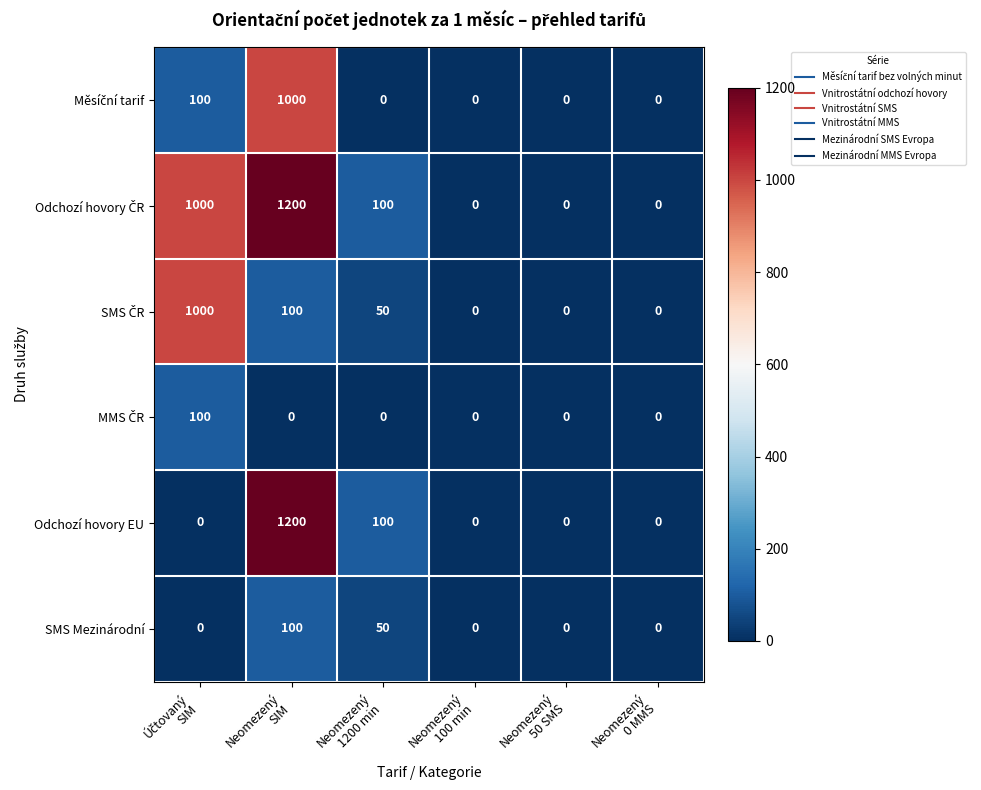

How many data points does each series have?

6